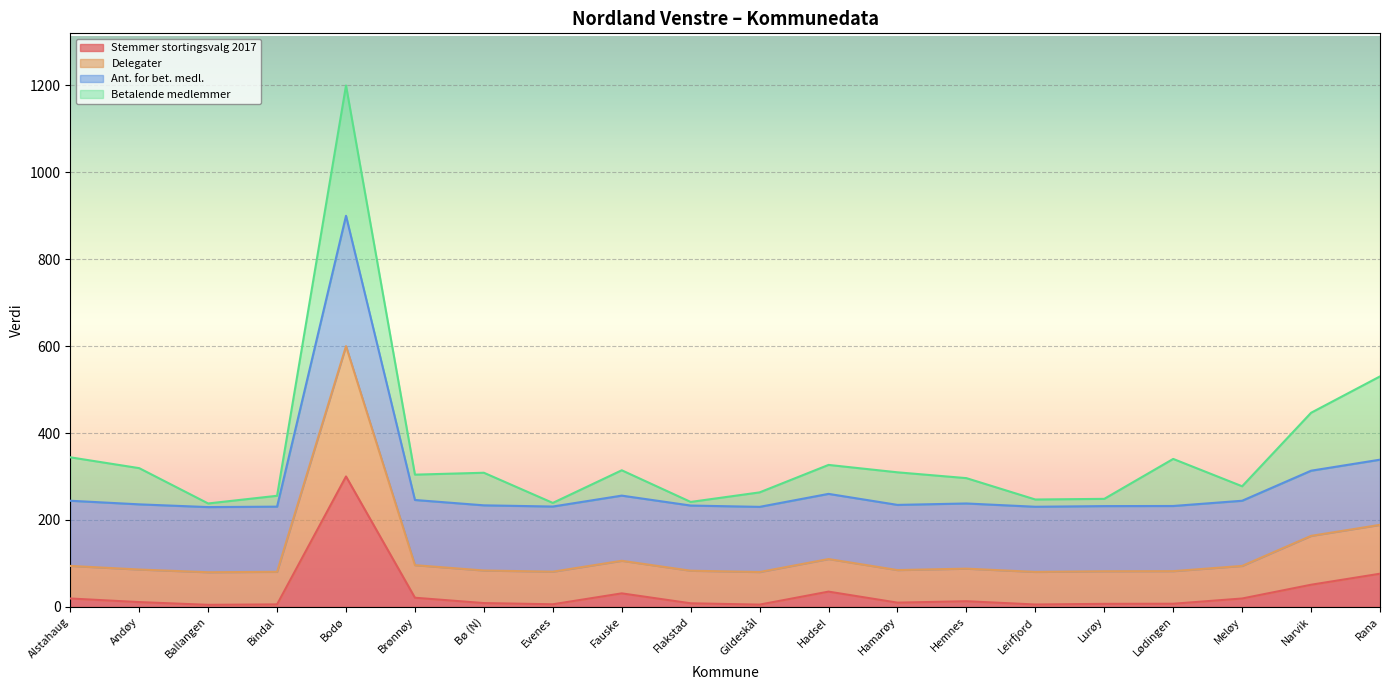

At which category is the sum across all series the highest?

Bodø